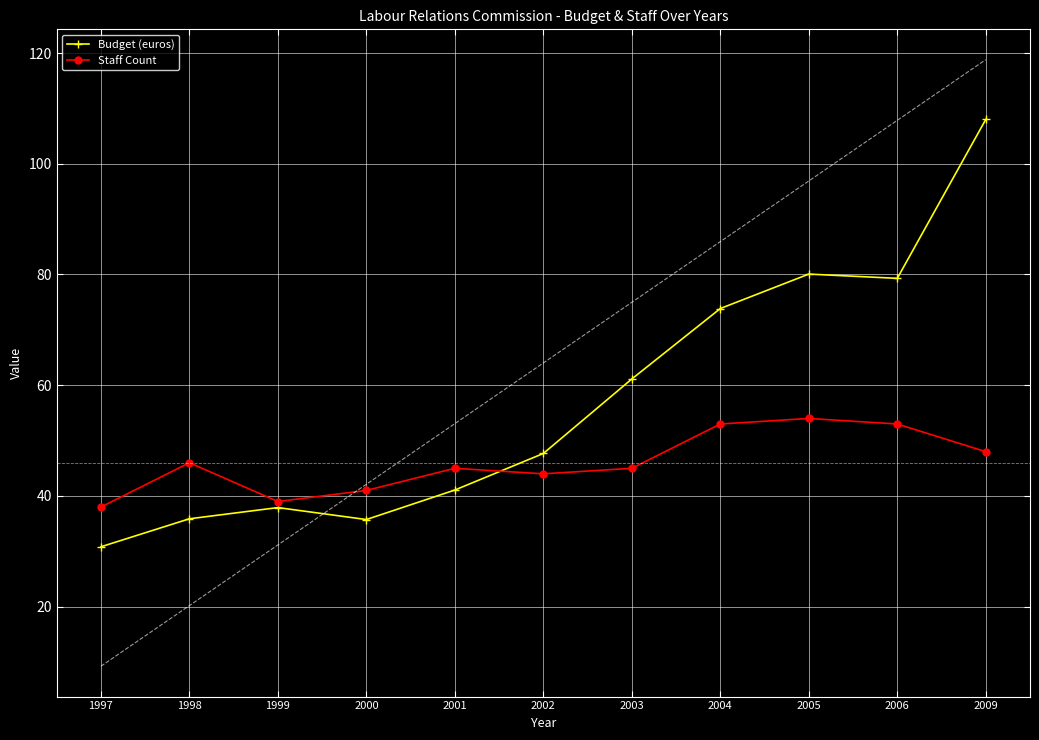

Is the value of Staff Count at 1997 greater than the value of Budget (euros) at 2003?

No